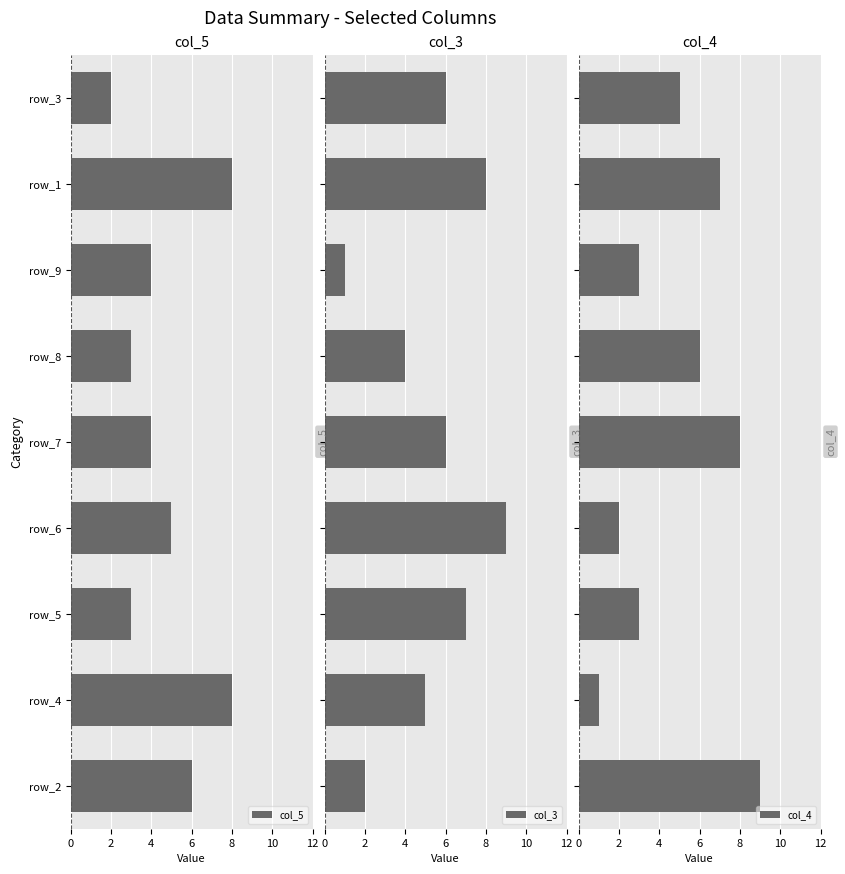

What is the difference between the maximum and second lowest values in the col_5 series?

5